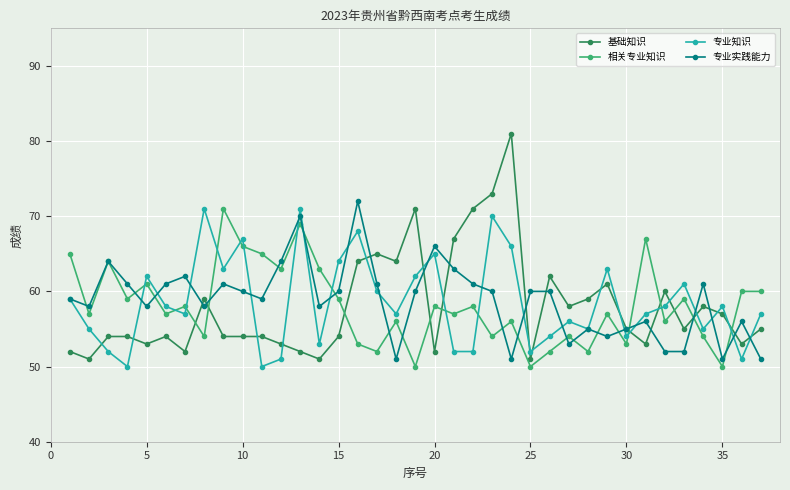

How many times do 专业知识 and 相关专业知识 cross each other?

14